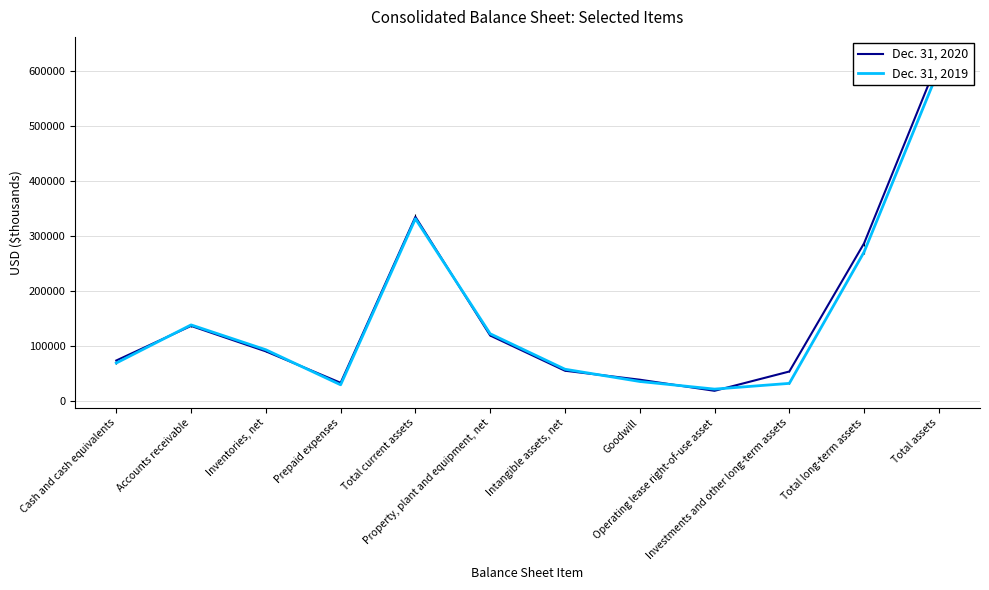

At Goodwill, list the series in order from largest to smallest.

Dec. 31, 2020, Dec. 31, 2019